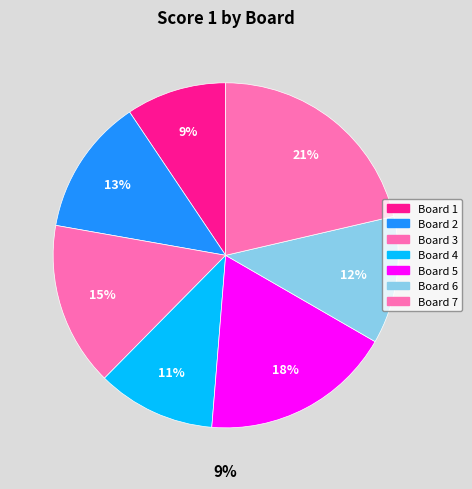

To the nearest percent, what is the difference between the Board 5 and Board 7 slice percentages?

3%